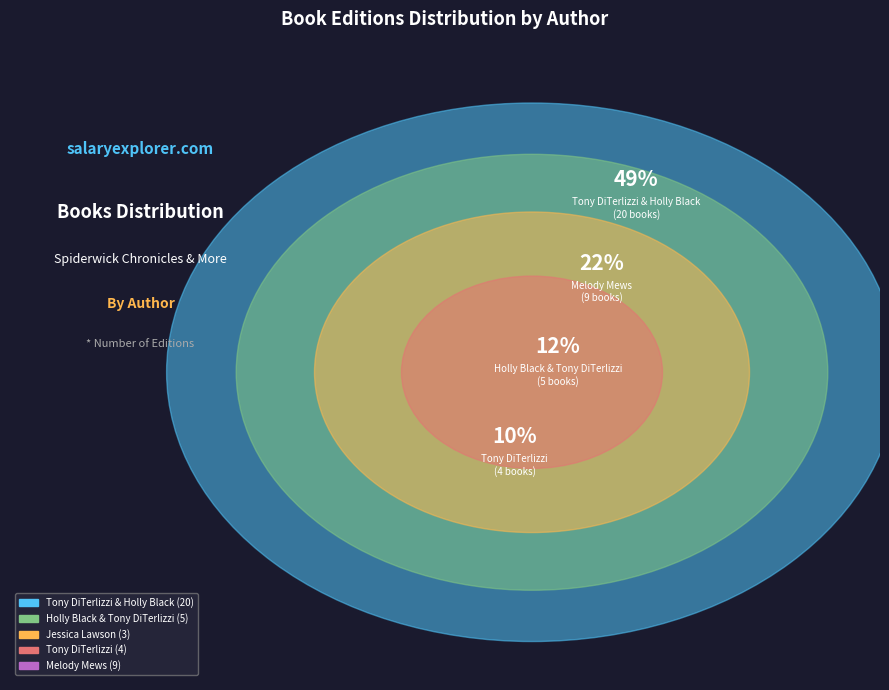

True or false: Tony DiTerlizzi accounts for 1% of the total.

False